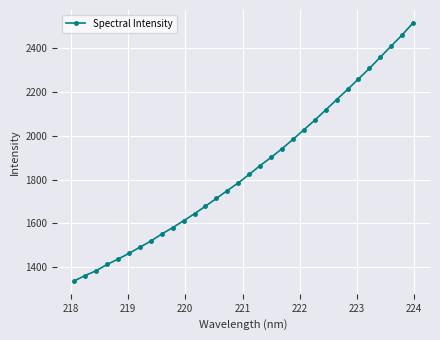

What is the difference between the maximum and minimum values?

1179.7